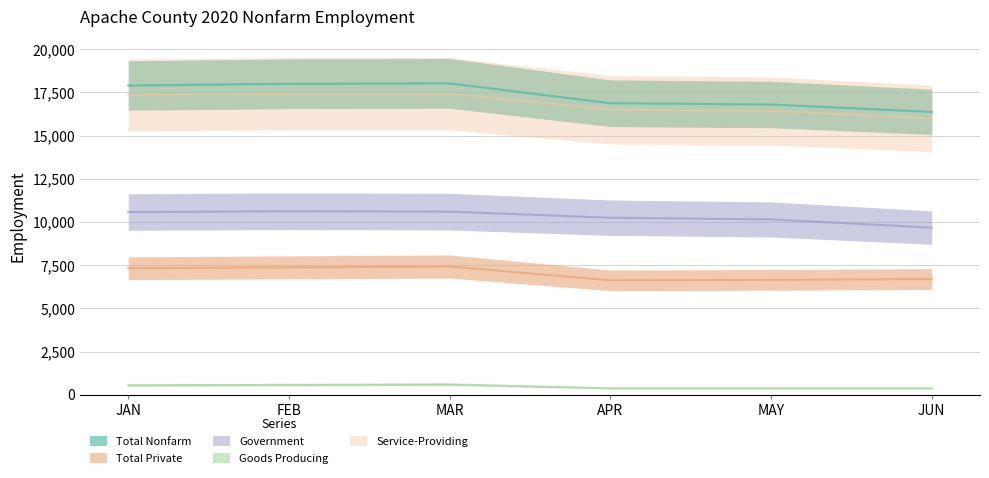

Read the Total Nonfarm value at JAN, to the nearest 100.

17900